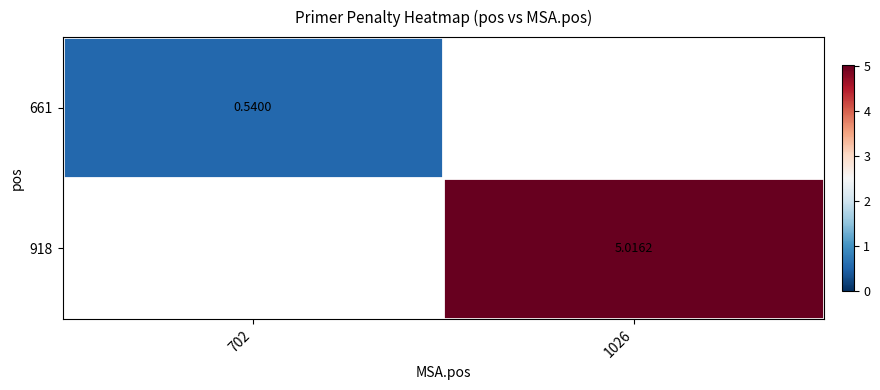

Rank the series by their maximum value, from lowest to highest.

661, 918